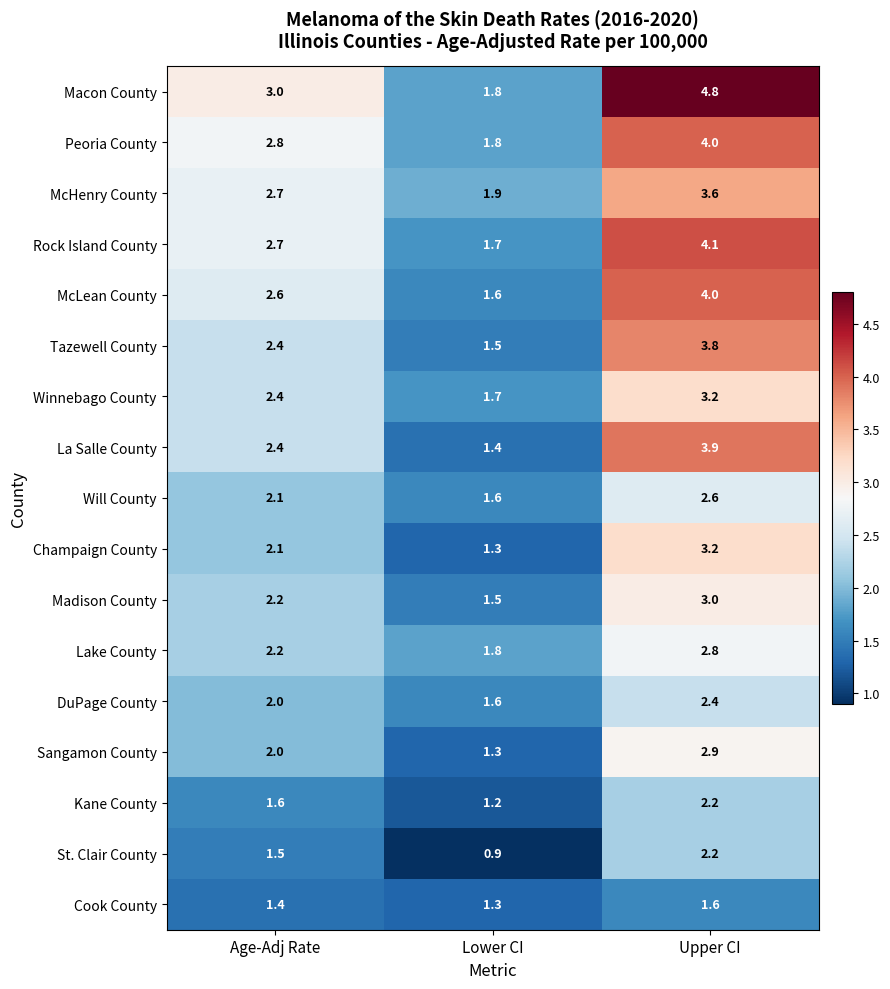

Rank the categories by McLean County value from lowest to highest.

Lower CI, Age-Adj Rate, Upper CI